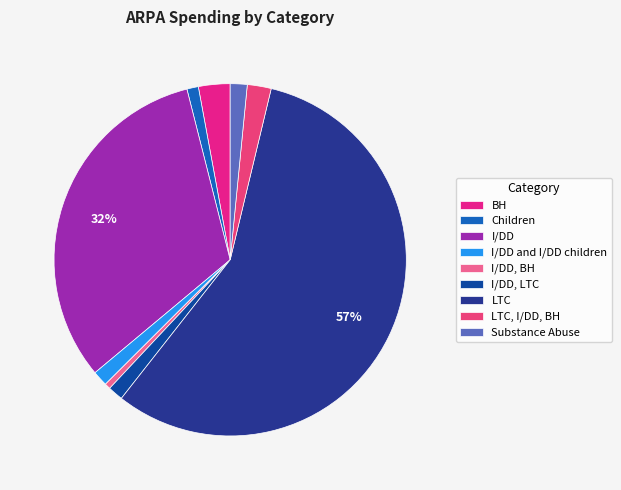

To the nearest percent, what percentage of the pie is I/DD and I/DD children?

1%